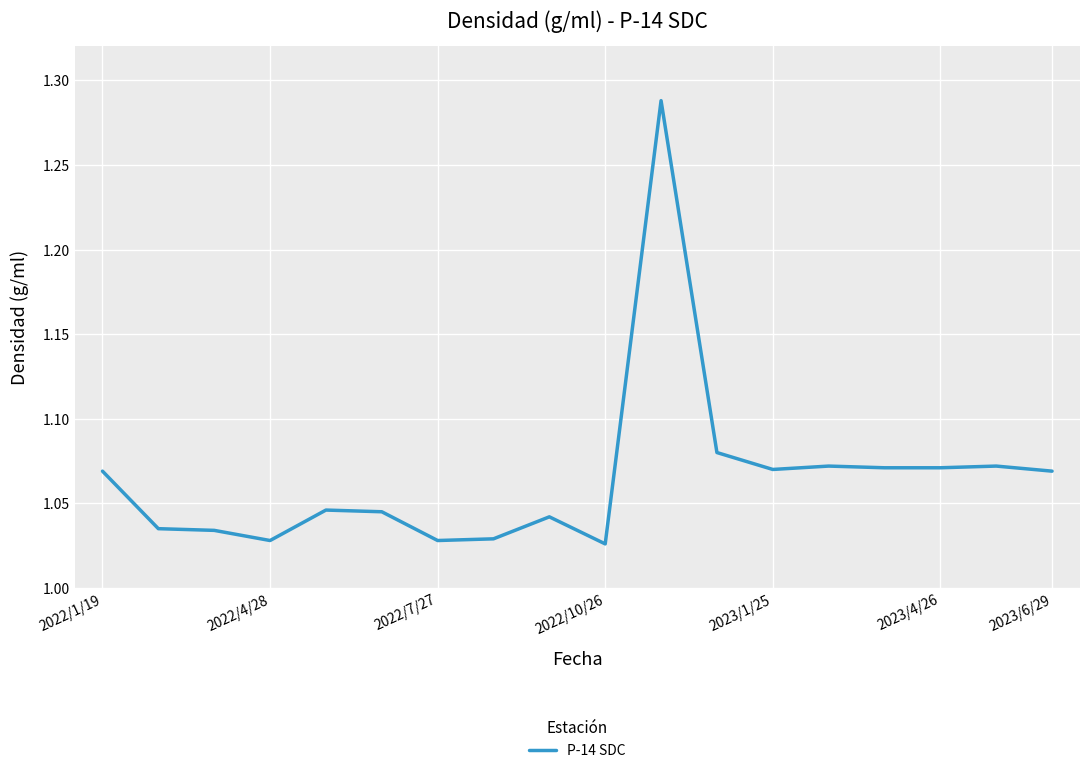

How many lines are shown in the chart?

1